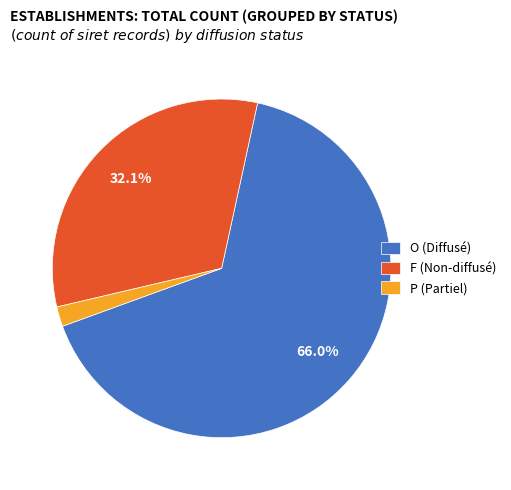

To the nearest percent, what is the difference between the largest and smallest slice percentages?

64%